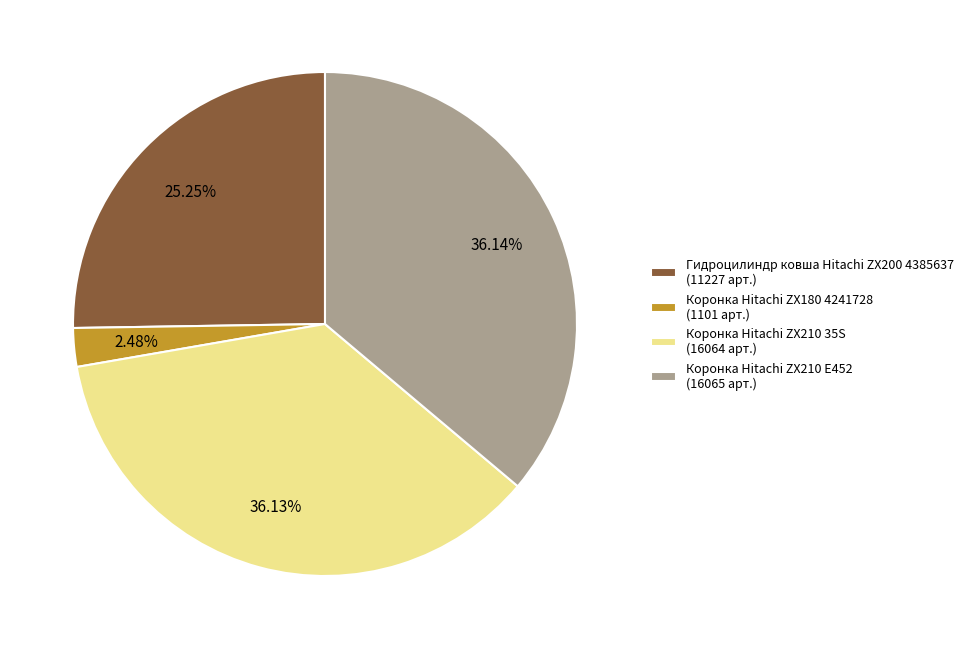

Approximately how many times larger is the value at Коронка Hitachi ZX210 35S (16064 арт.) compared to Коронка Hitachi ZX210 E452 (16065 арт.)?

1.0